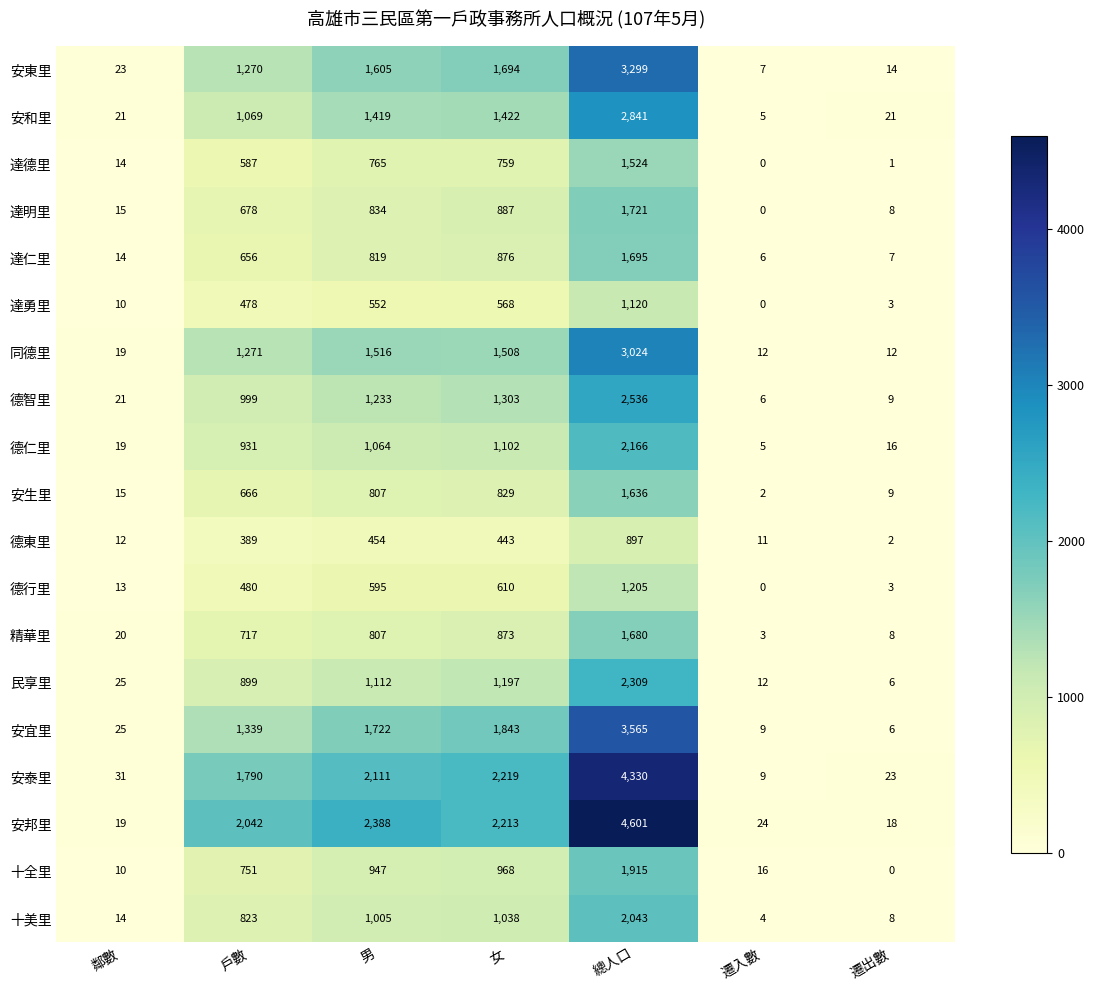

What is the total value across all series at 遷入數?

131